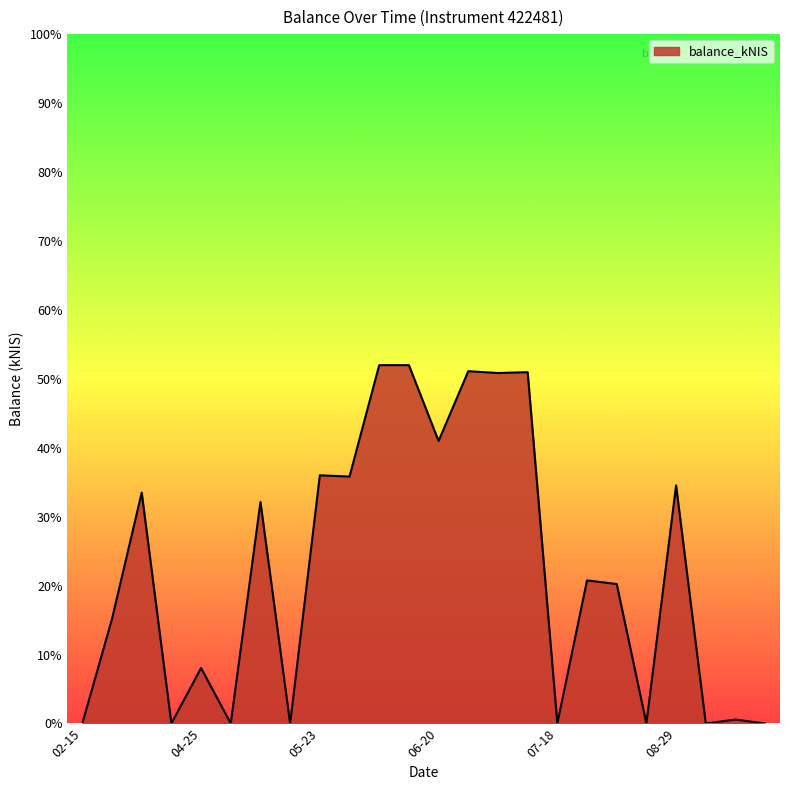

What is the greatest value displayed?

52.0